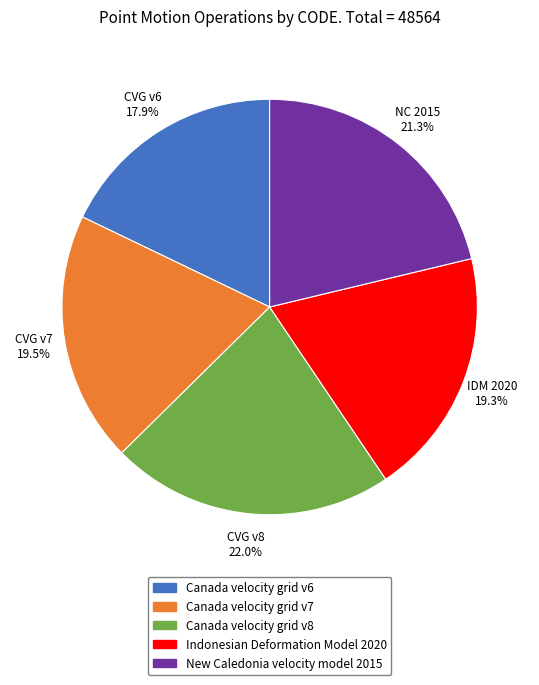

Approximately how many times larger is the value at New Caledonia velocity model 2015 compared to Canada velocity grid v8?

1.0